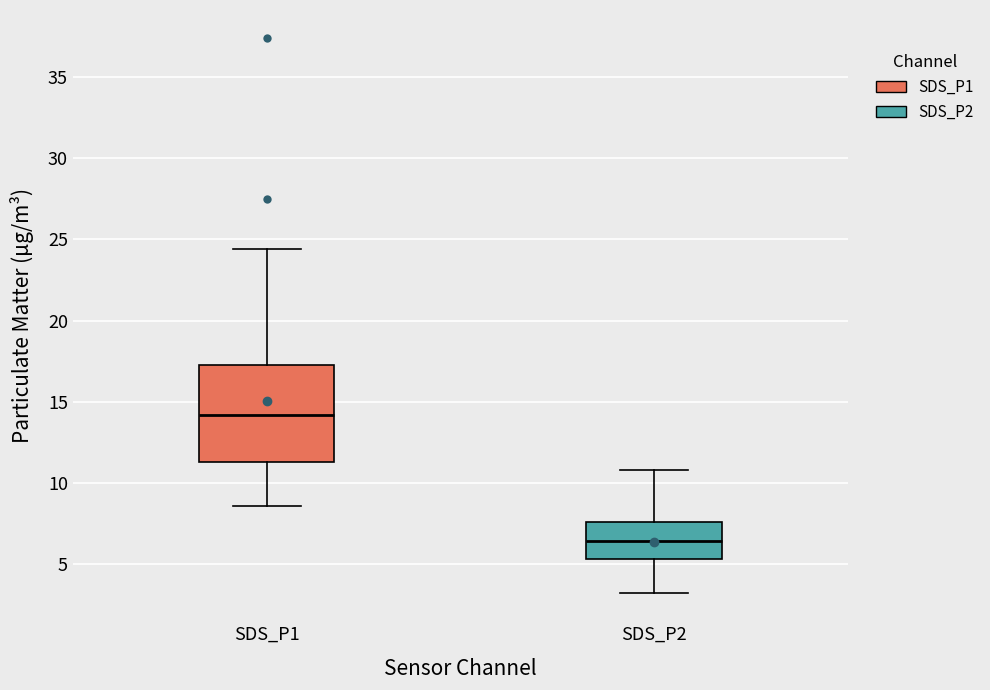

Where does the upper whisker of the box for SDS_P2 end on the y-axis? The values are not printed on the chart, so give them approximately, as read against the axis.

11.0